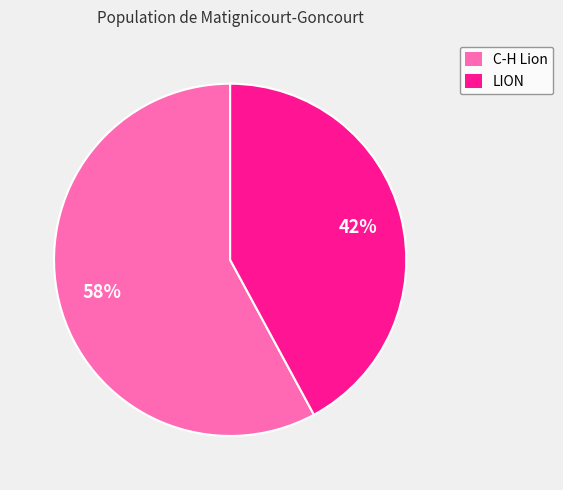

Approximately how many times larger is the value at LION compared to C-H Lion?

0.7